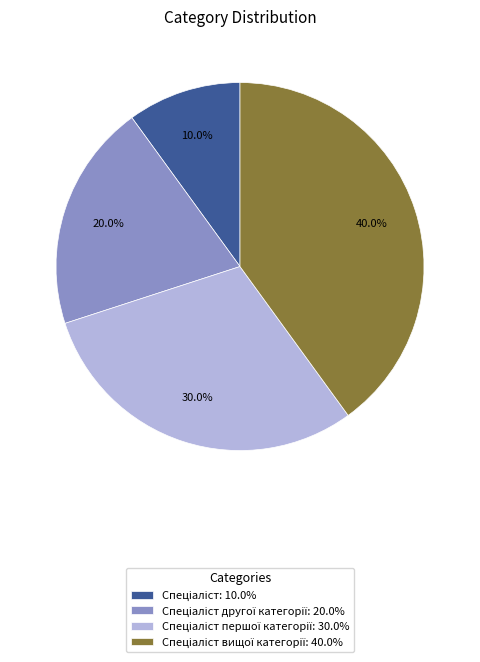

Is there a majority slice in this chart?

No